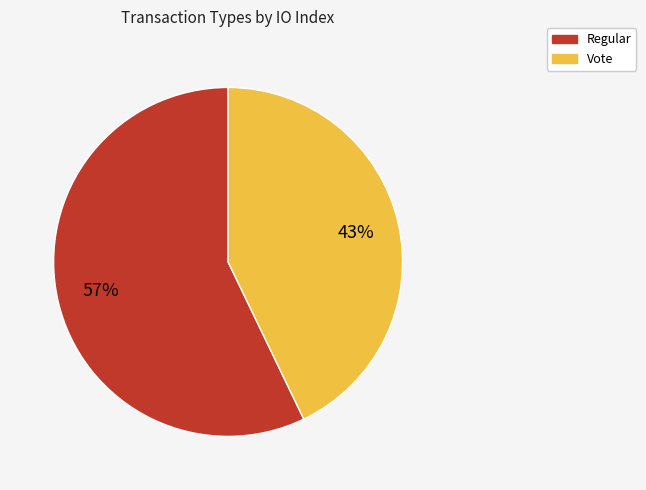

Rank the categories by value from lowest to highest.

Vote, Regular